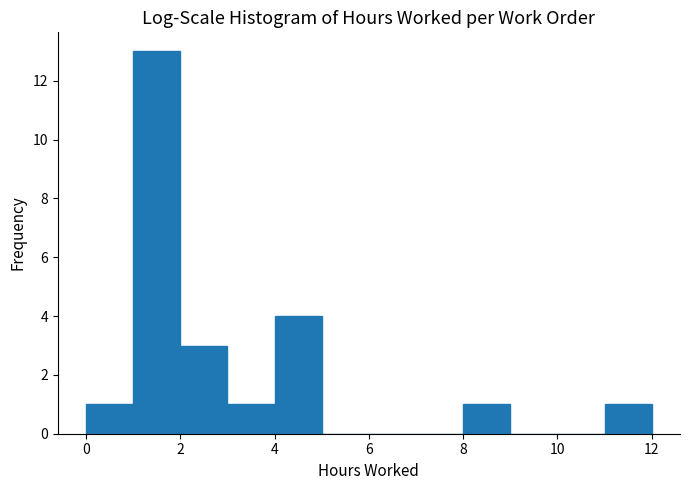

Reading left to right, list every bar in this chart as the range it spans on the x-axis followed by its height. The values are not printed on the chart, so give them approximately, as read against the axis.

0 to 1: 1
1 to 2: 13
2 to 3: 3
3 to 4: 1
4 to 5: 4
5 to 6: 0
6 to 7: 0
7 to 8: 0
8 to 9: 1
9 to 10: 0
10 to 11: 0
11 to 12: 1